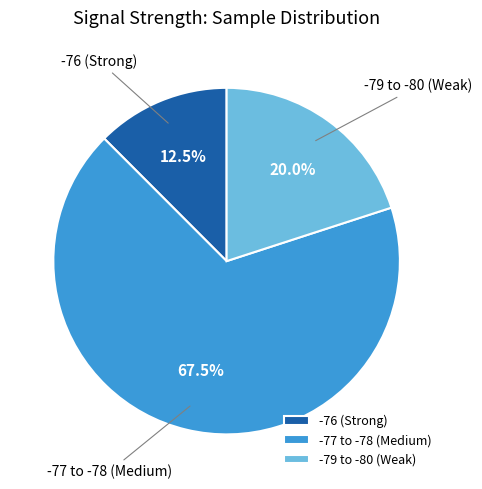

Combined, what portion of the pie is -79 to -80 (Weak) and -77 to -78 (Medium)?

87.5%